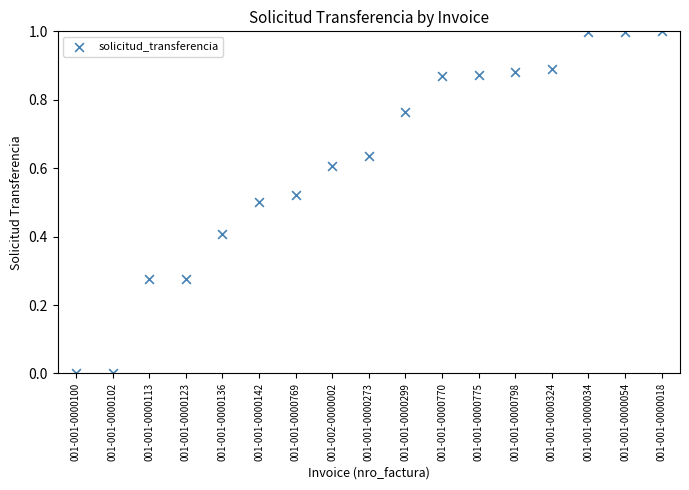

What is the range of Y values (max minus min)?

1.0